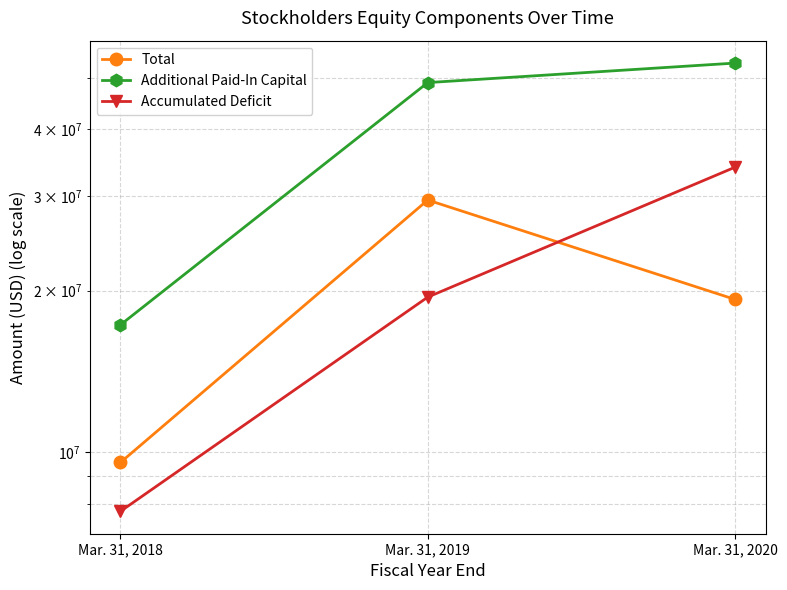

What is the spread (max minus min) of values at Mar. 31, 2020?

33961041